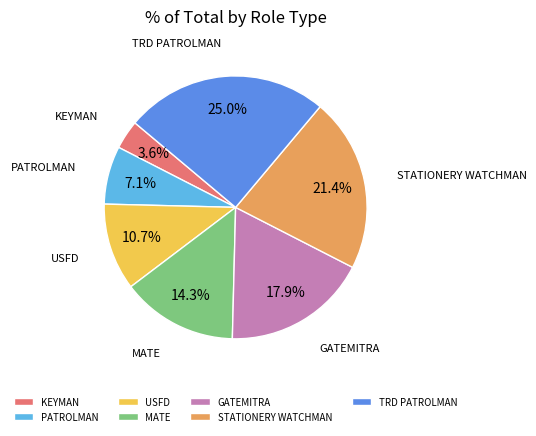

How many slices are in this pie chart?

7